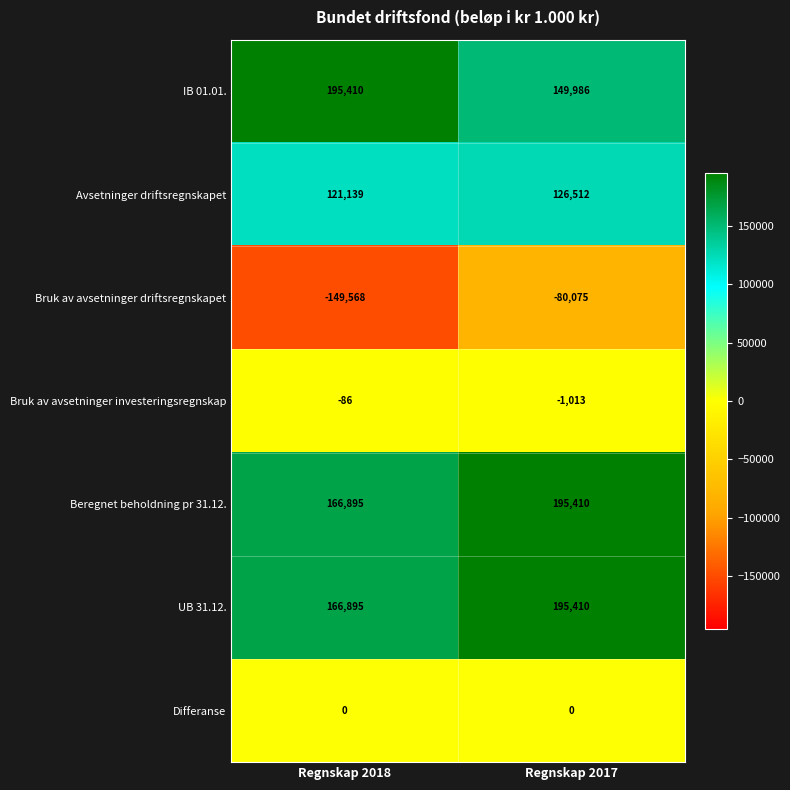

How many data points in UB 31.12. are less than 195410?

1